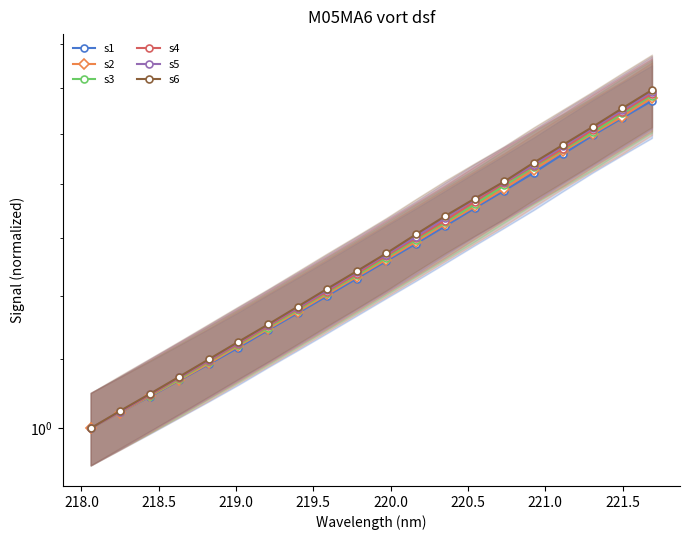

Which series has the largest range (max minus min)?

s6